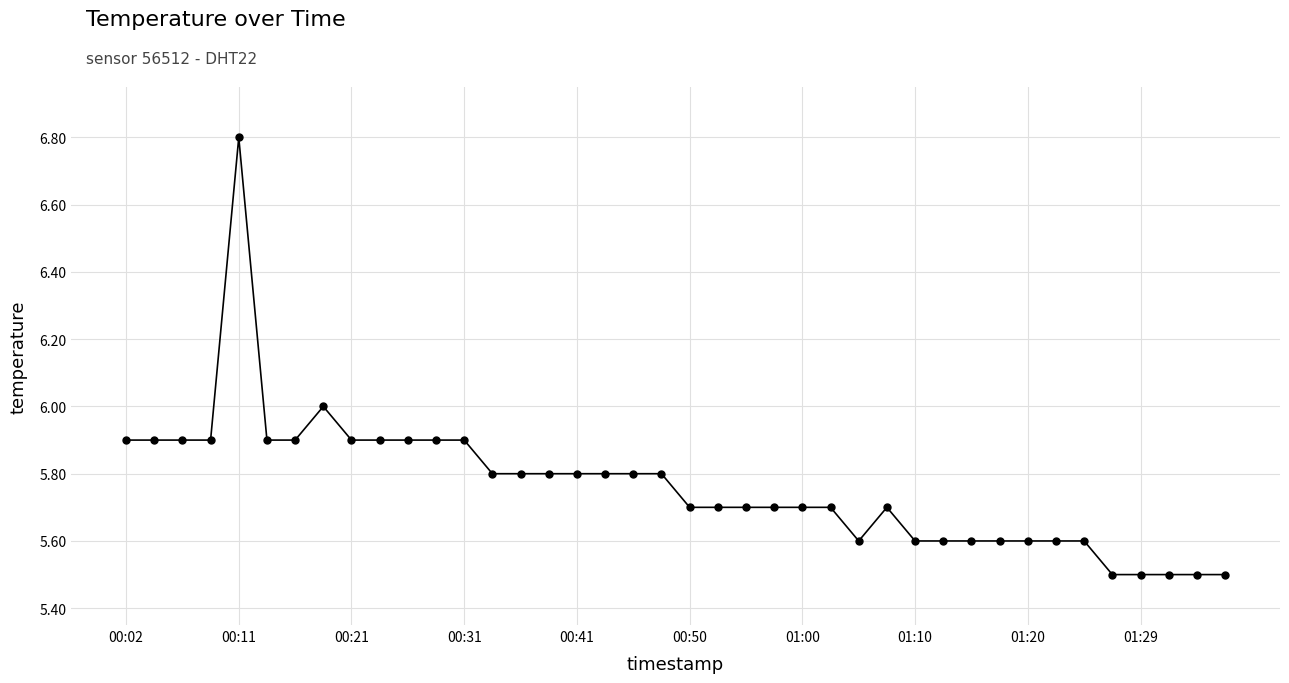

True or false: there are more than 0 points higher than both neighbors.

True